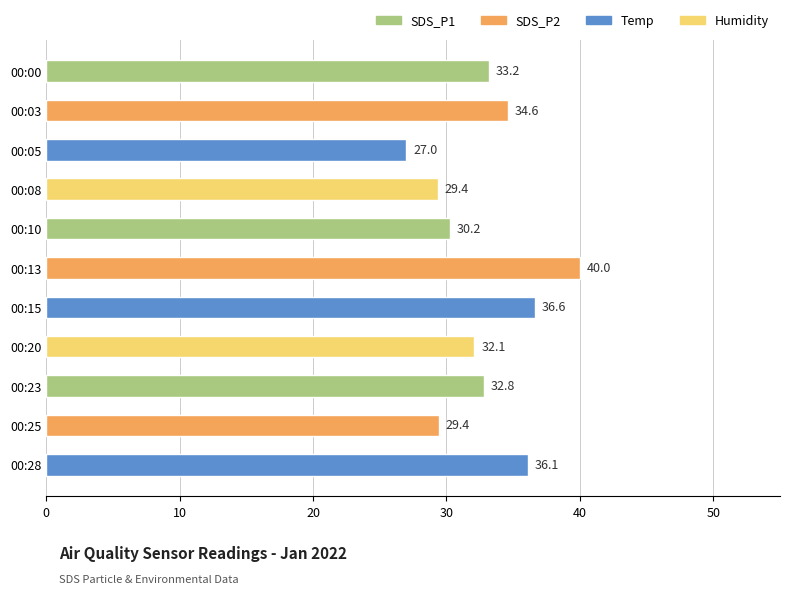

What is the greatest value displayed?

40.0